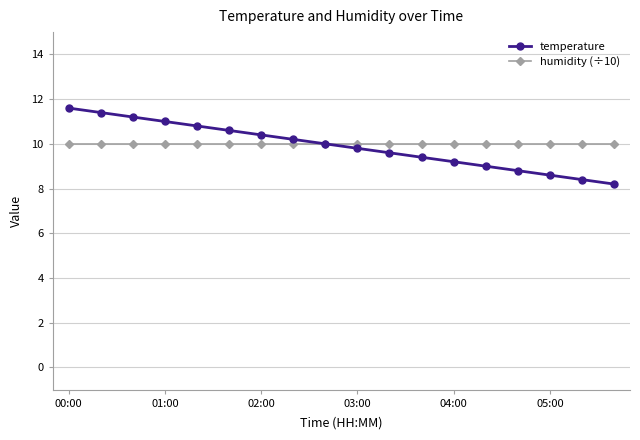

True or false: temperature has more than 1 points higher than both neighbors.

False